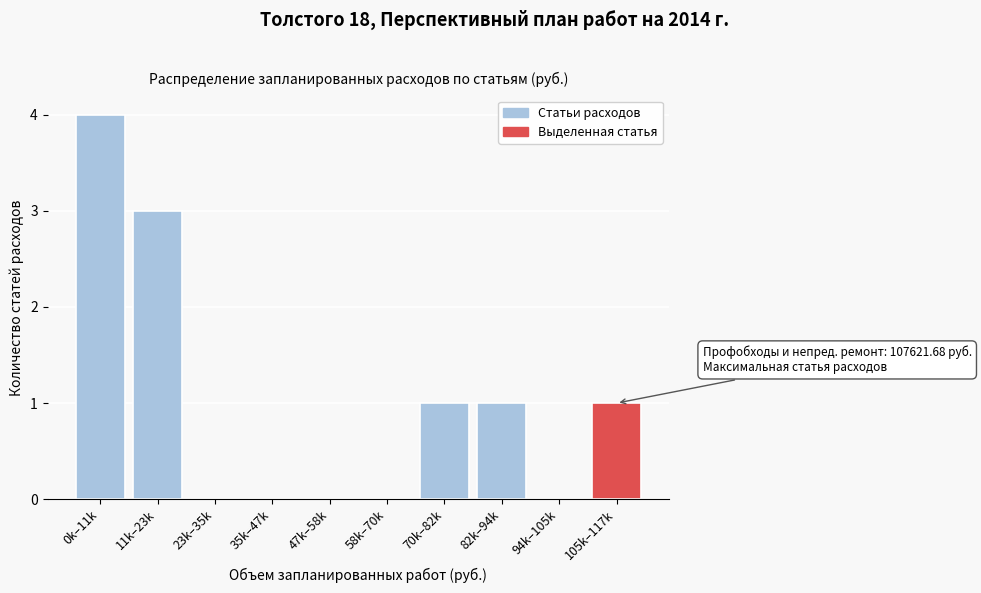

Reading right to left, what are all the values shown in this chart?

105k–117k=1	94k–105k=0	82k–94k=1	70k–82k=1	58k–70k=0	47k–58k=0	35k–47k=0	23k–35k=0	11k–23k=3	0k–11k=4